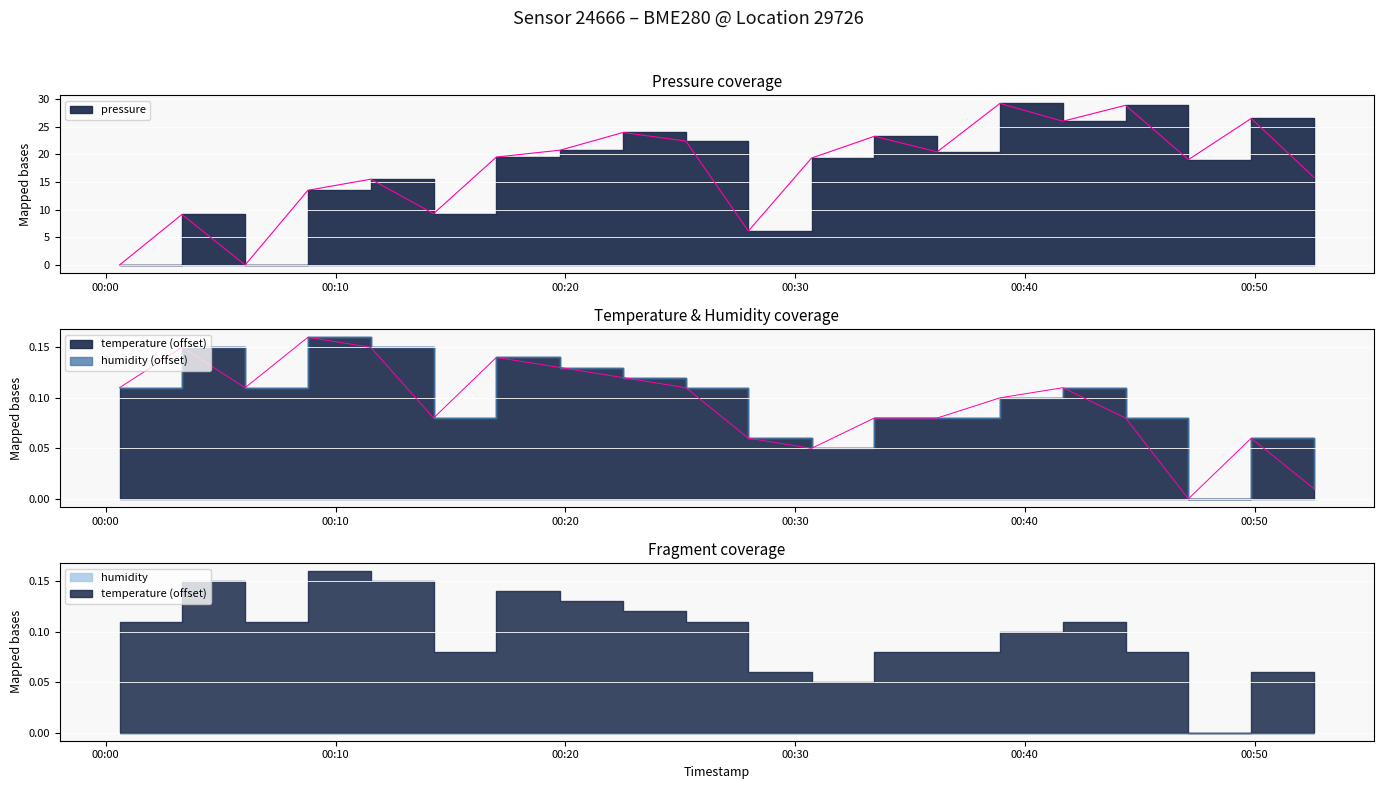

True or false: pressure has a value of 23.9 at 2023-03-04T00:22:31.

True